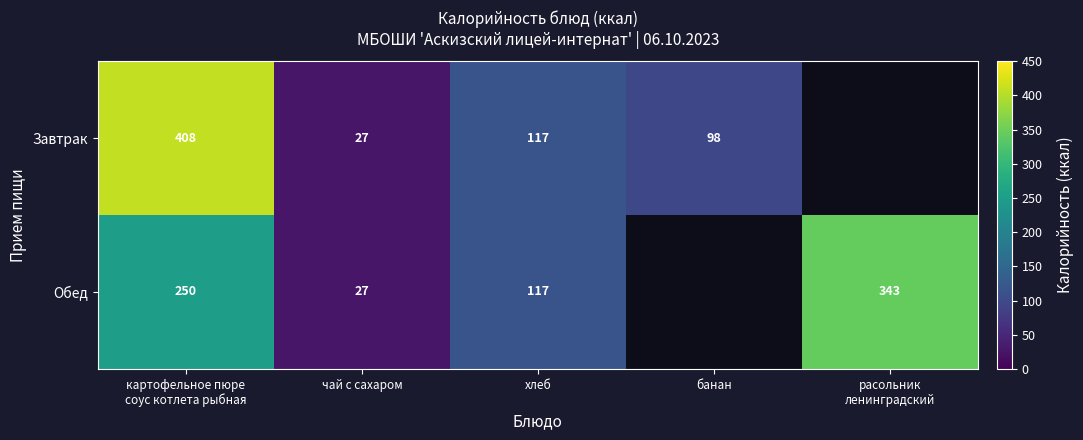

Is the value of Обед at чай с сахаром greater than the value of Завтрак at хлеб?

No